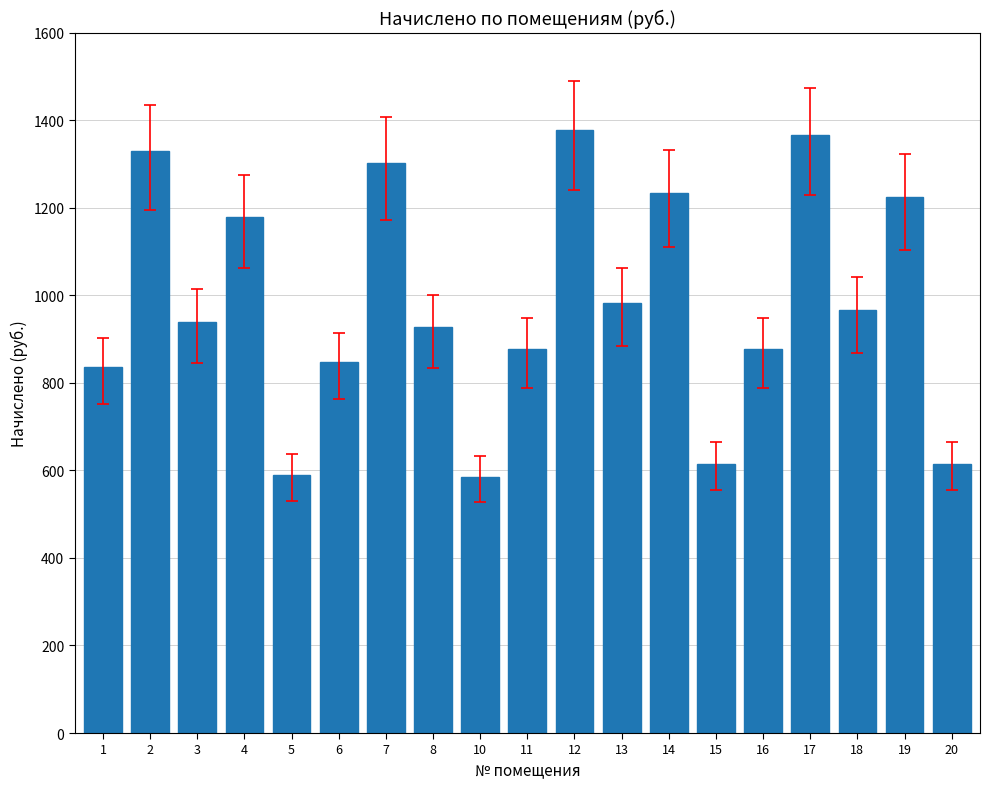

What is the change in value from 5 to 13?

+393.1